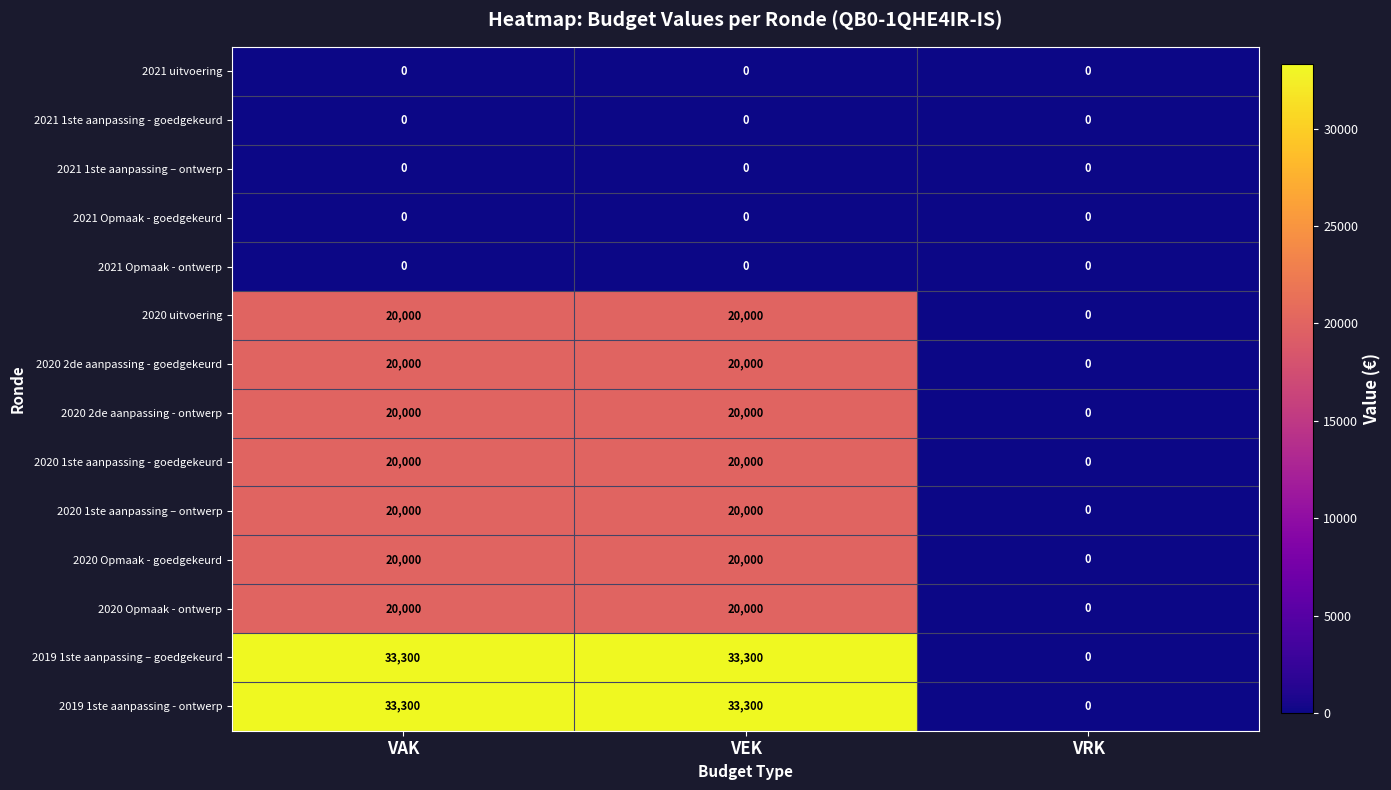

What is the average value of the 2019 1ste aanpassing - ontwerp series?

22200